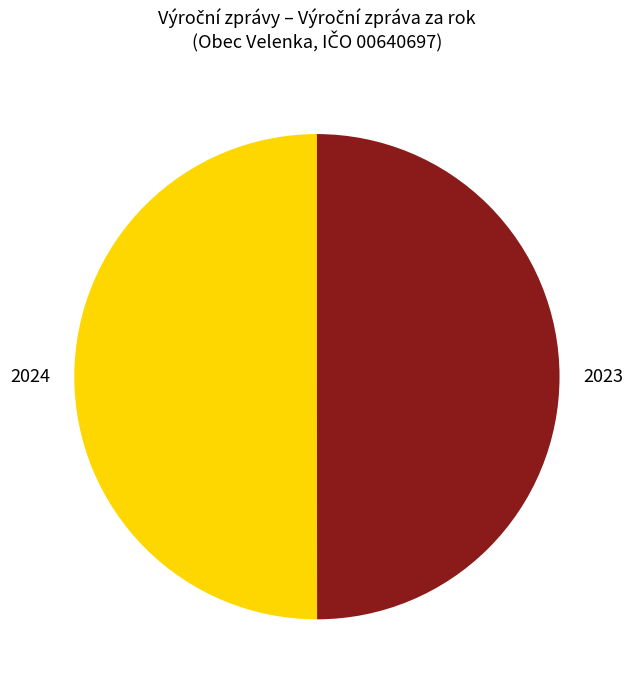

Approximately how many times larger is the value at 2023 compared to 2024?

1.0